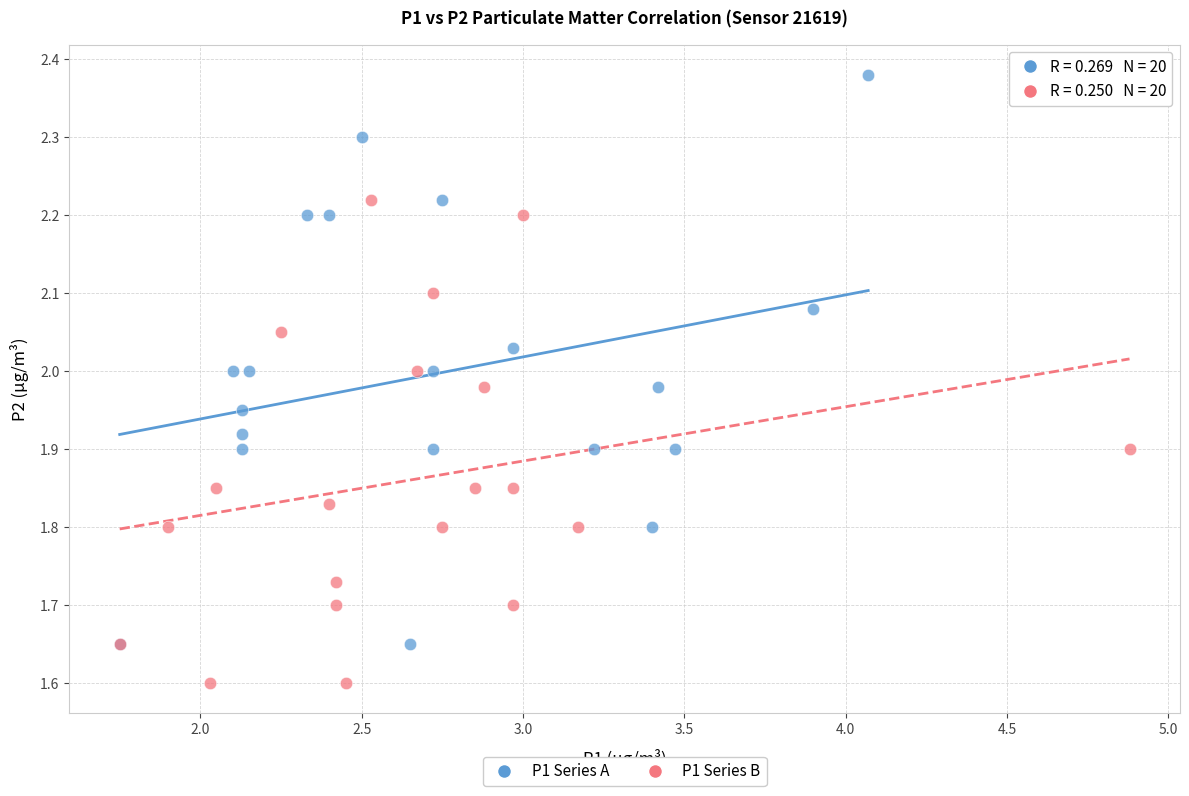

Which series has the largest Y range (max minus min)?

P1 Series A